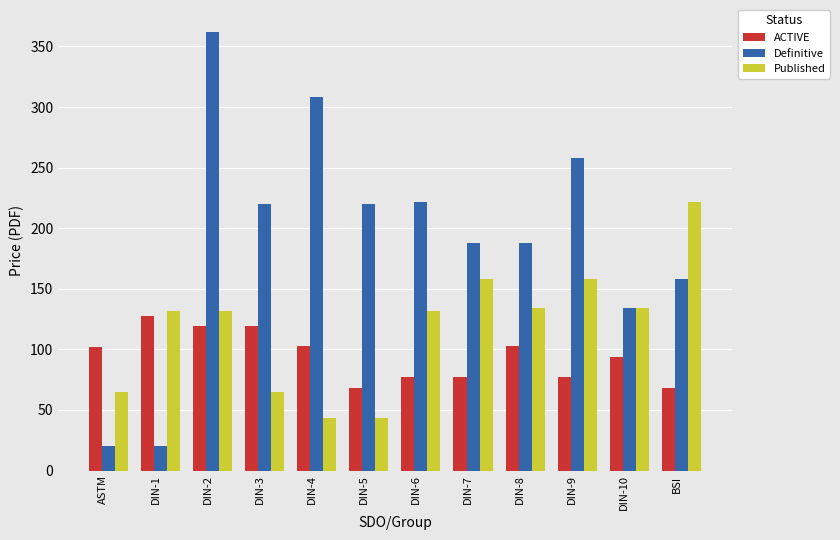

What is the highest value of the Published series?

222.0